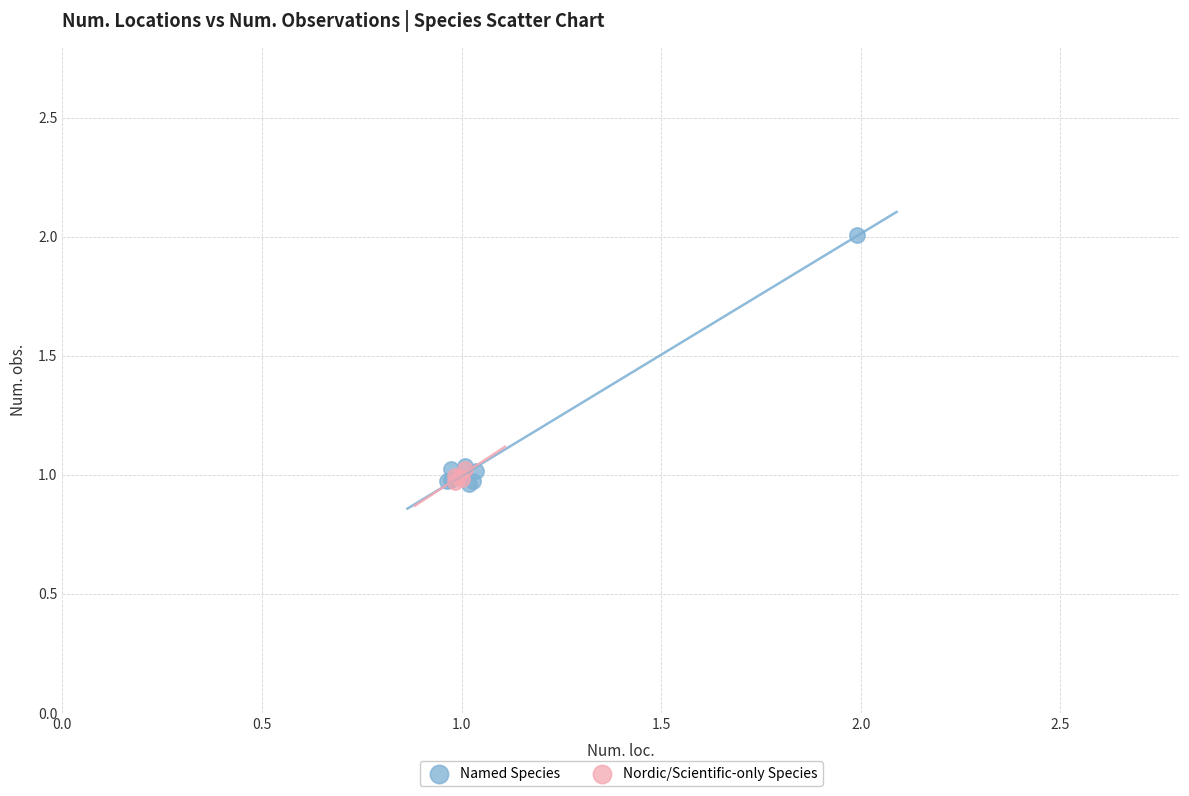

Which series has the largest Y range (max minus min)?

Named Species